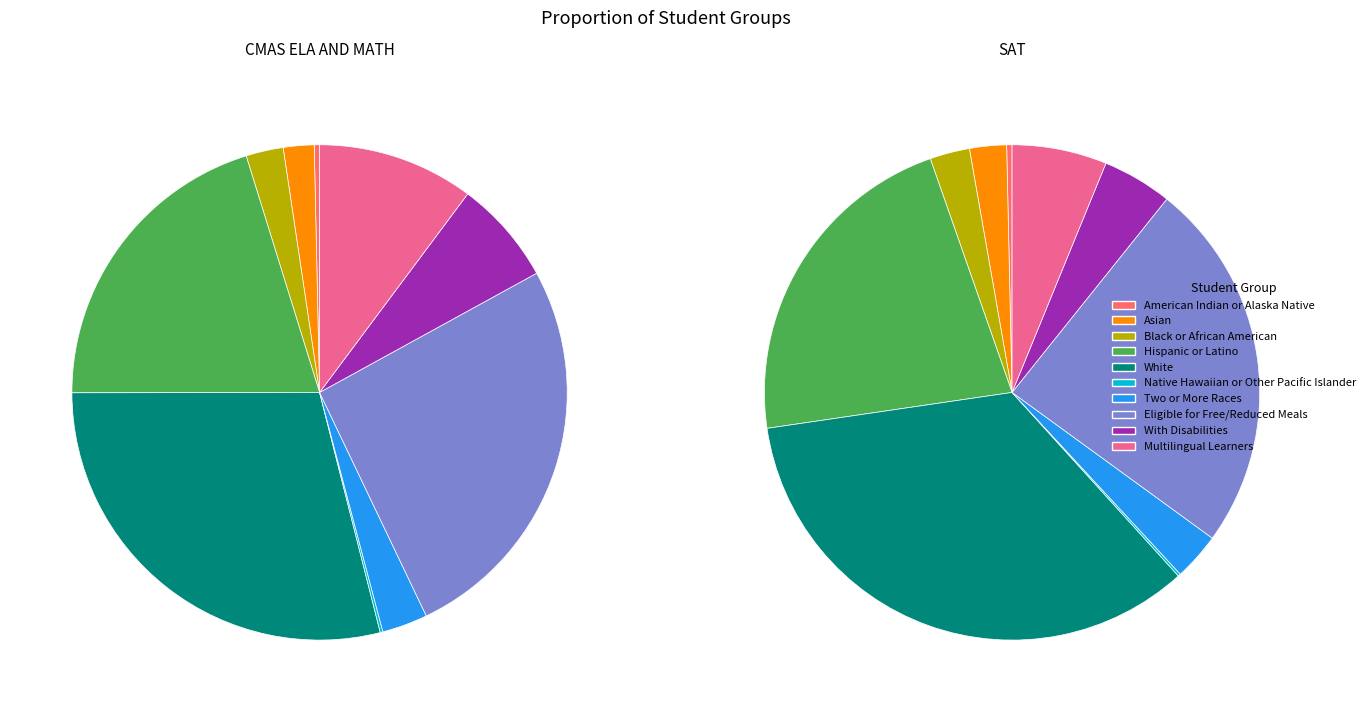

Is it true that Hispanic or Latino is 22% of the pie?

True